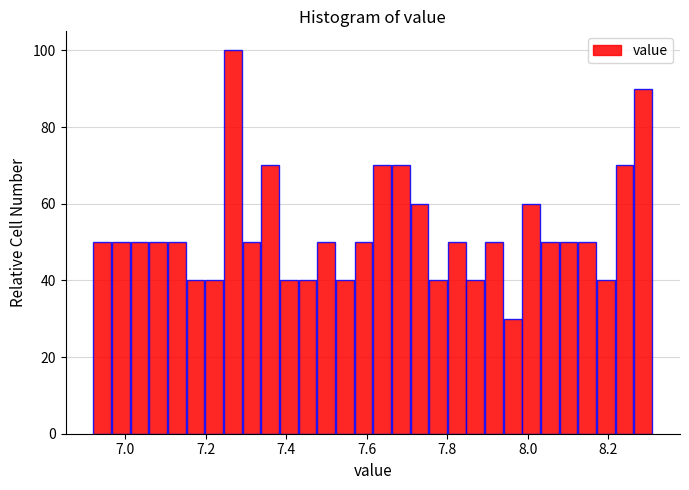

Around what value on the x-axis is the tallest bar? Give the approximate position of its centre, as read against the axis.

7.26